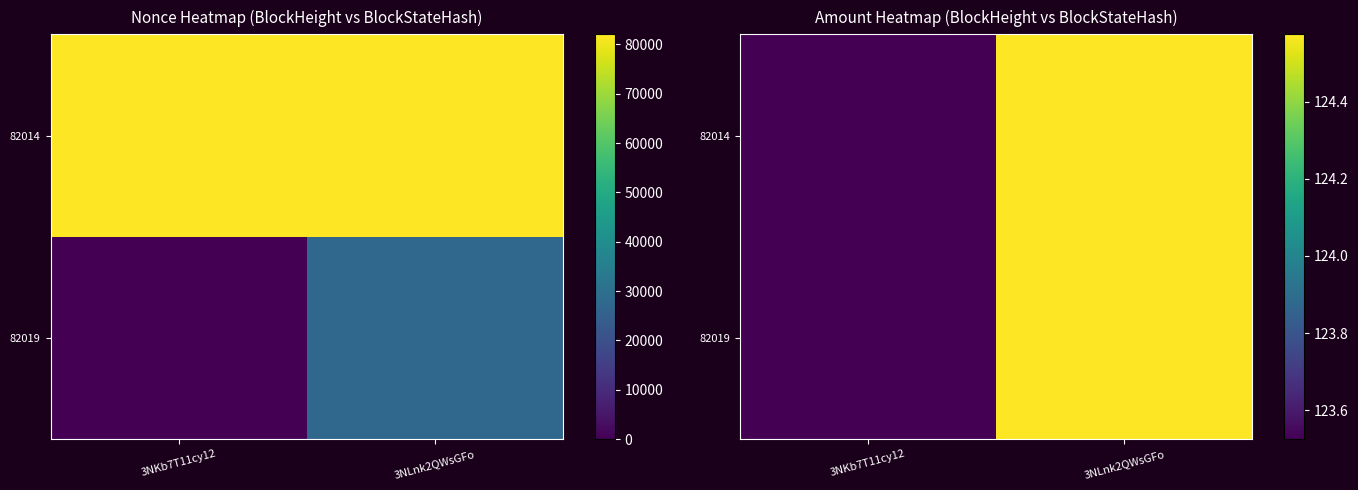

The value of 82014 at 3NLnk2QWsGFo is 124.6. True or false?

True